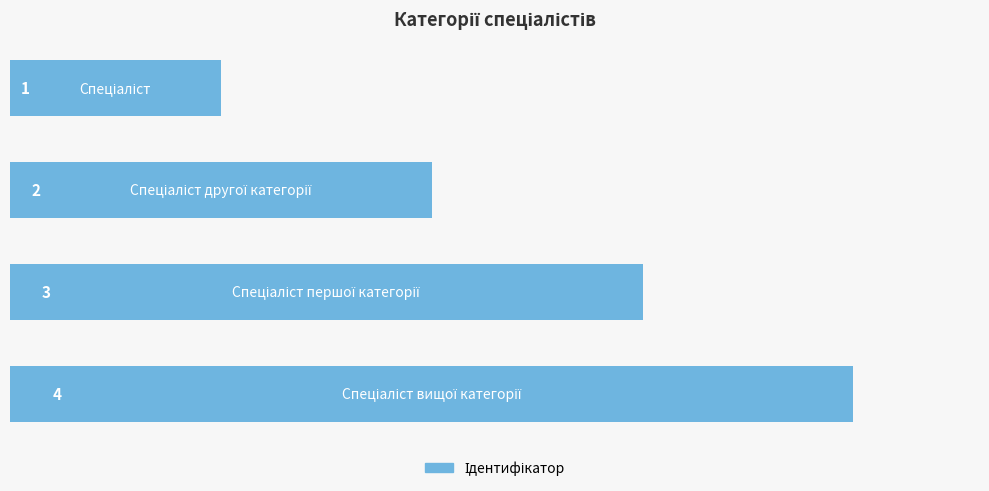

Are the bars horizontal?

Yes